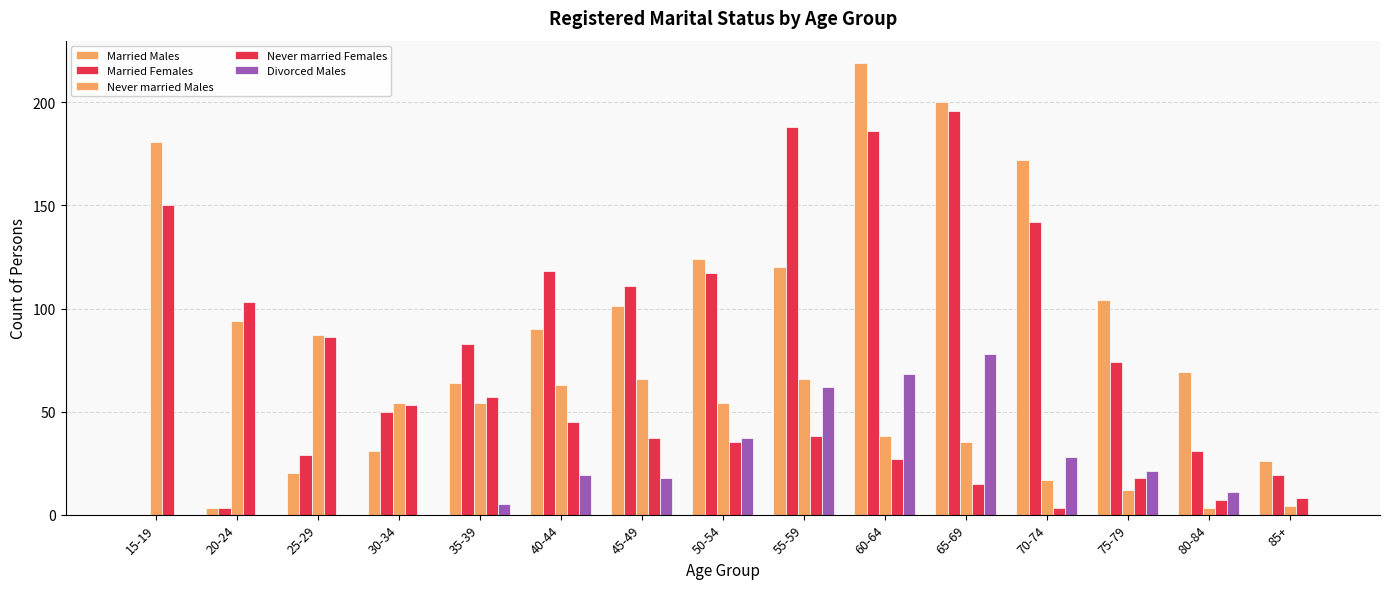

How many groups of bars are there?

15